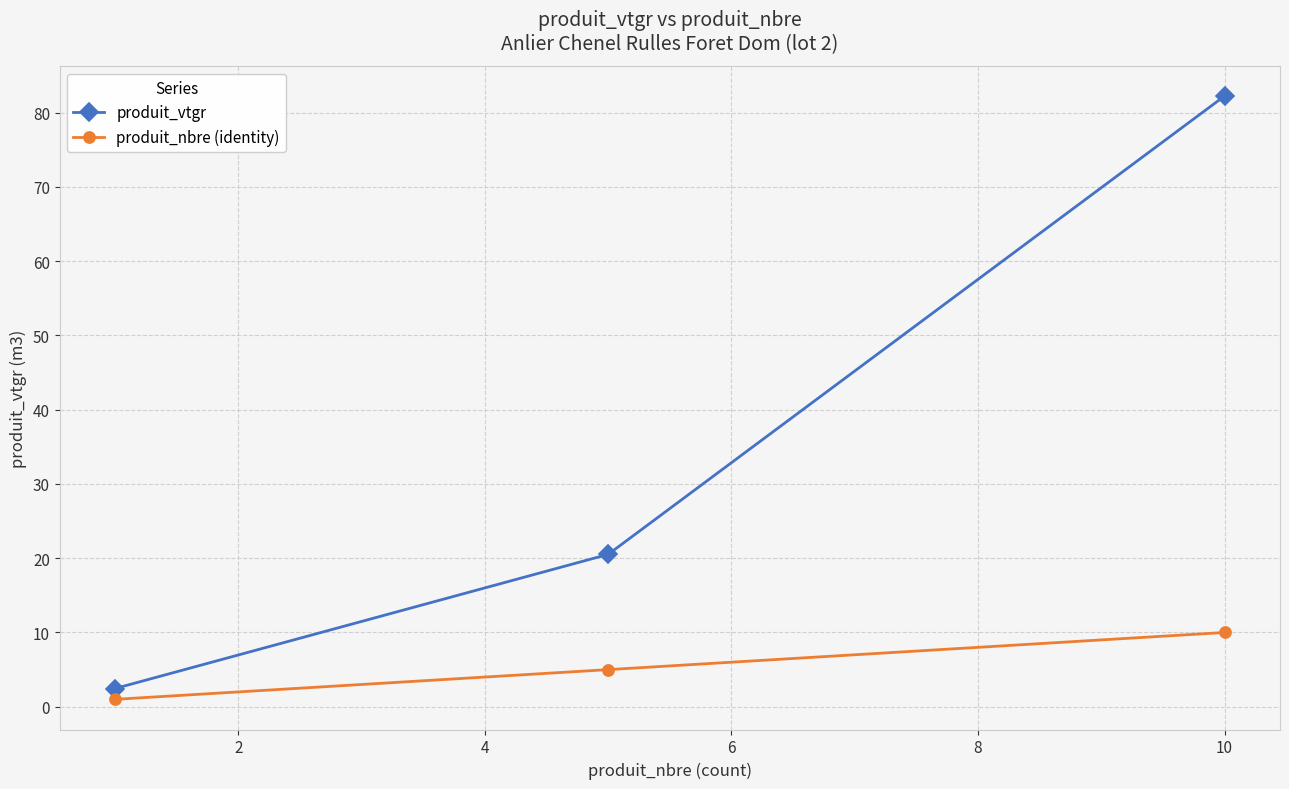

What is the difference between the maximum and minimum values in the produit_vtgr series?

79.8